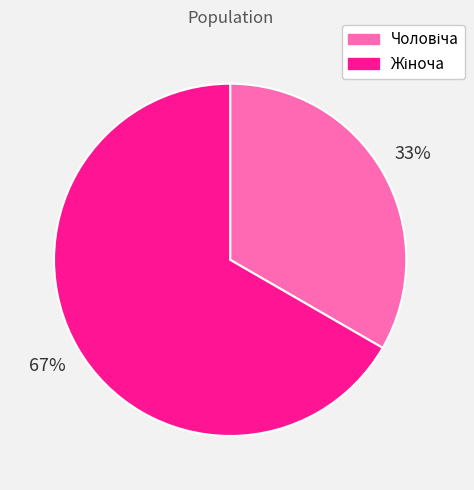

To the nearest percent, what is the average slice percentage?

50%